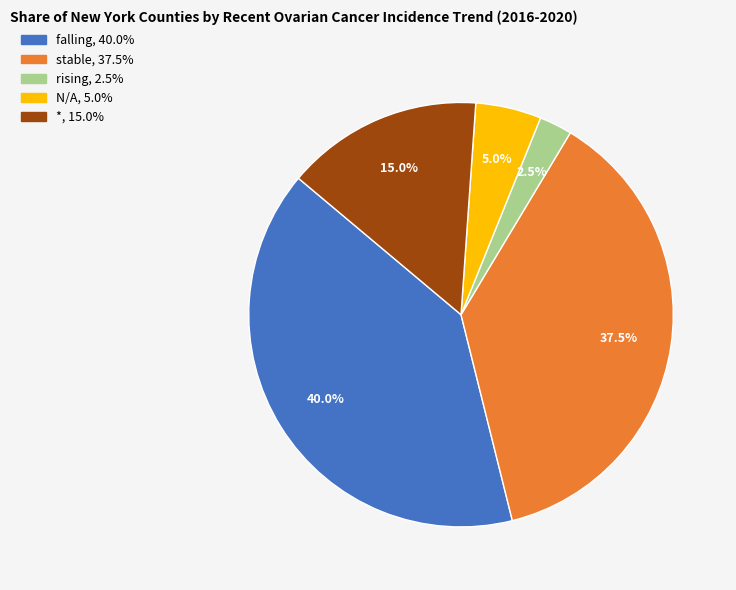

Approximately how many times larger is the value at stable compared to *?

2.5